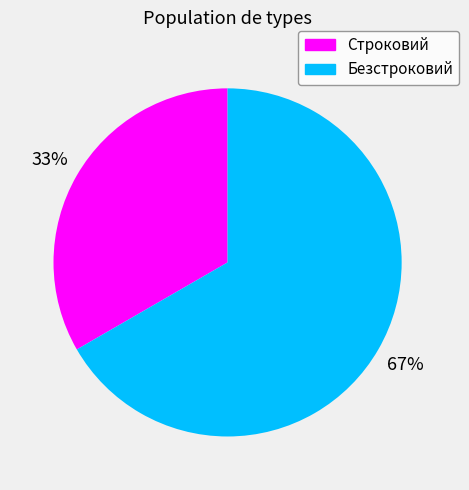

Is it true that Безстроковий is 77% of the pie?

False